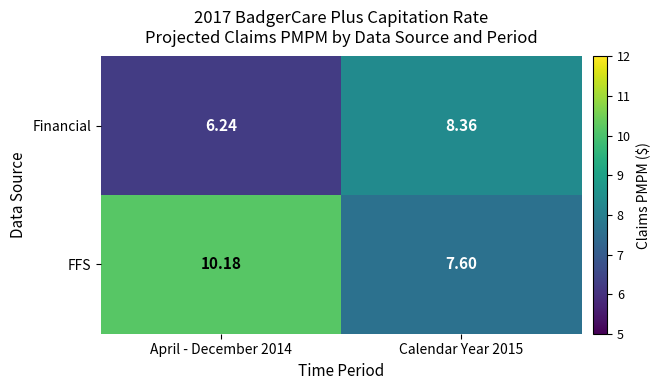

Which series changed the most between April - December 2014 and Calendar Year 2015?

FFS